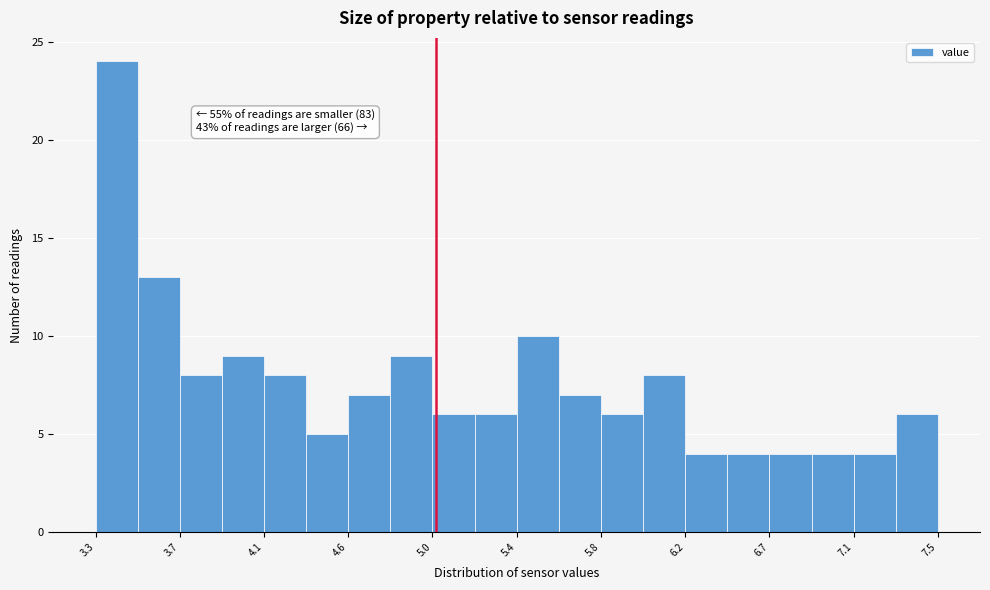

Over which range of the x-axis is the bar tallest?

3.30 to 3.51